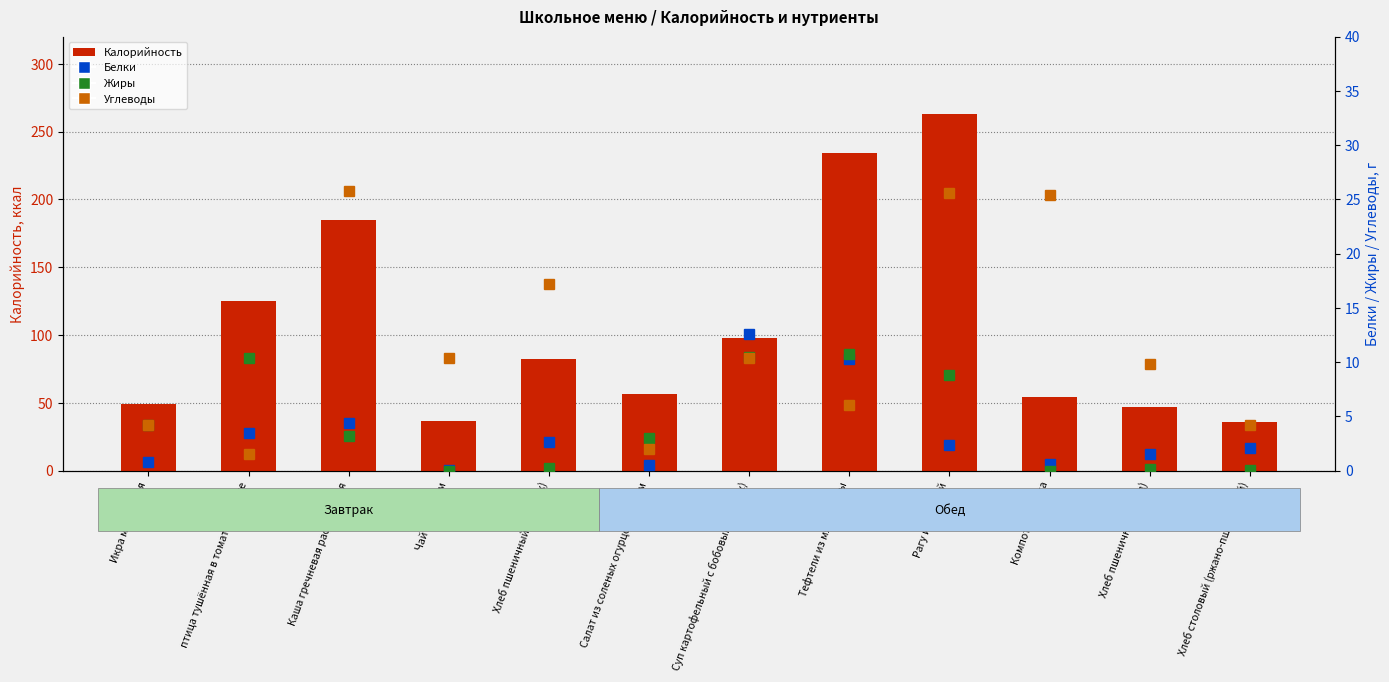

Where does the Белки series first go above 2?

птица тушённая в томатном соусе